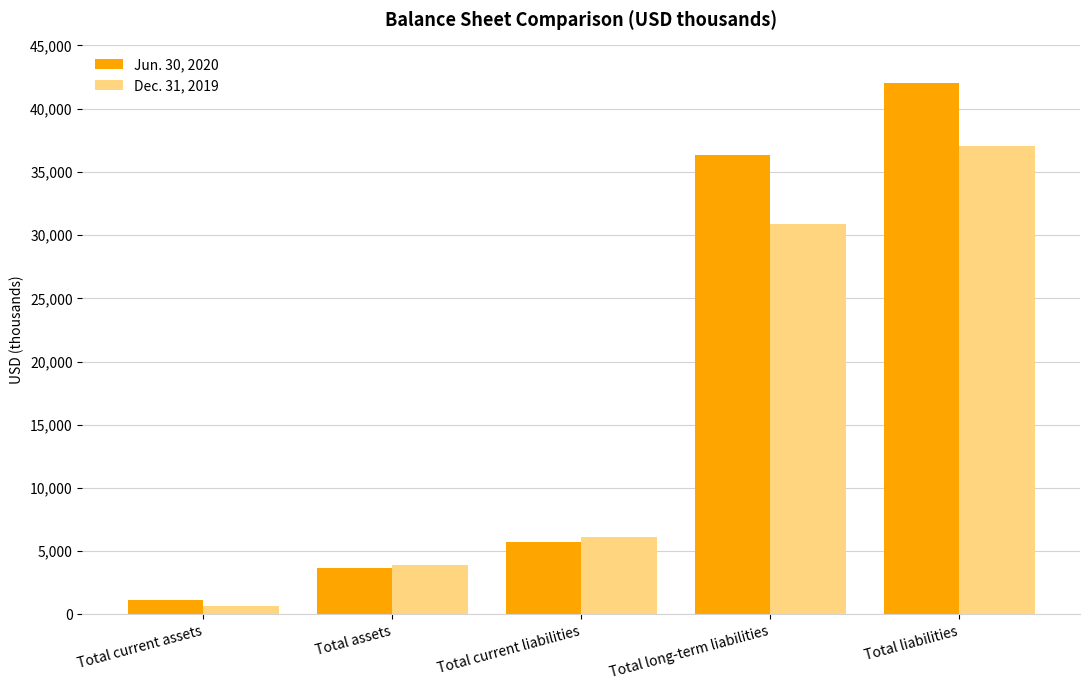

Which series has the largest total across all categories?

Jun. 30, 2020